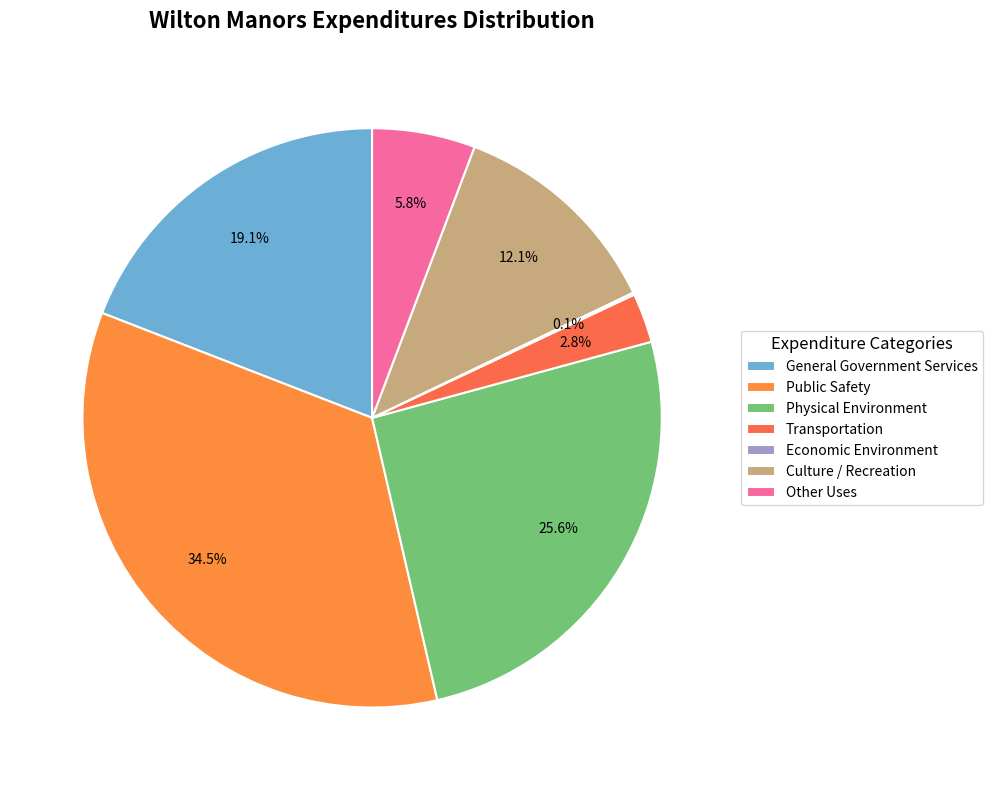

What percentage is the Public Safety slice, to the nearest percent?

35%